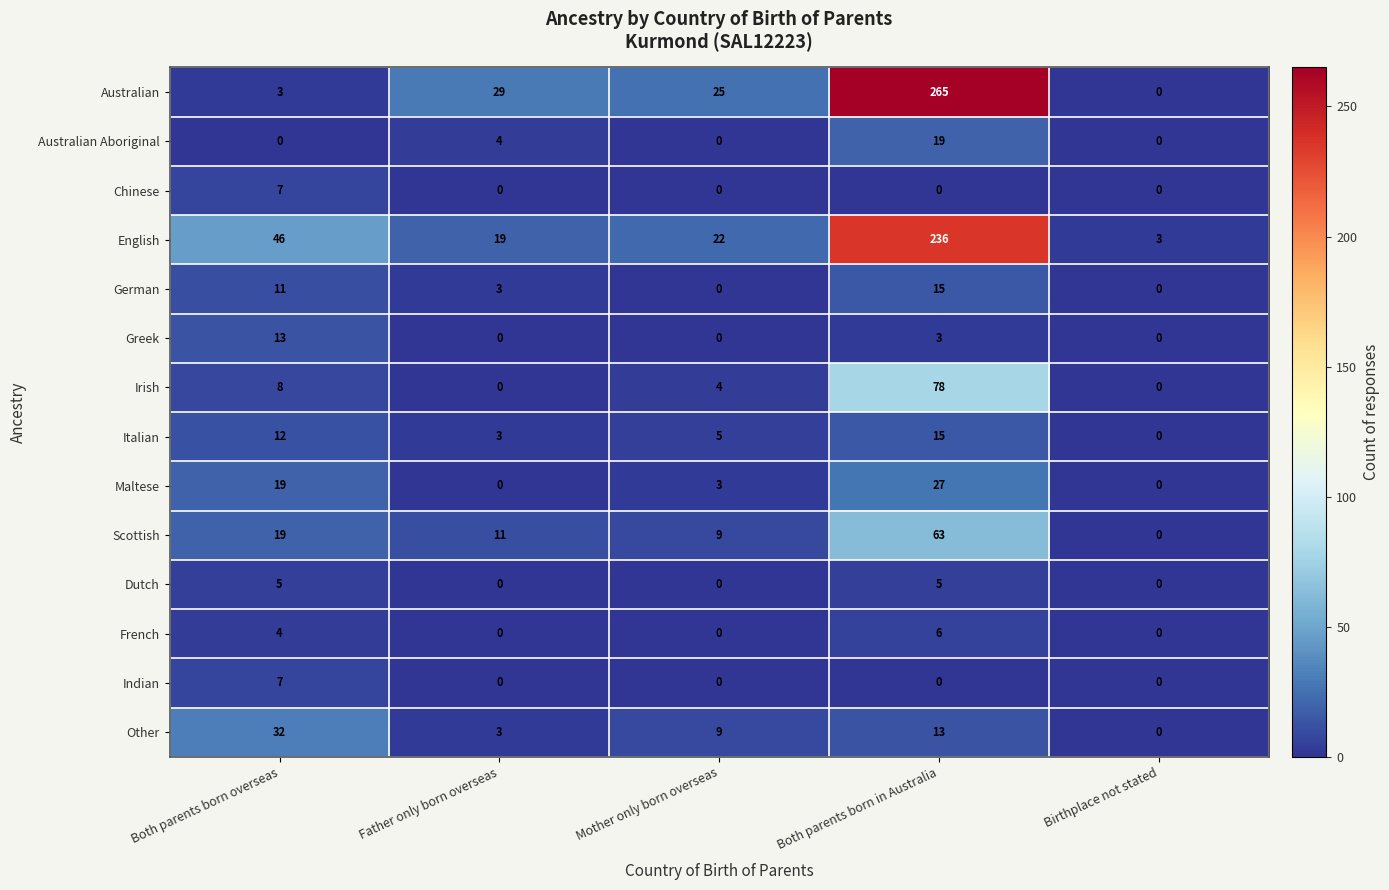

Rank the categories by Italian value from highest to lowest.

Both parents born in Australia, Both parents born overseas, Mother only born overseas, Father only born overseas, Birthplace not stated